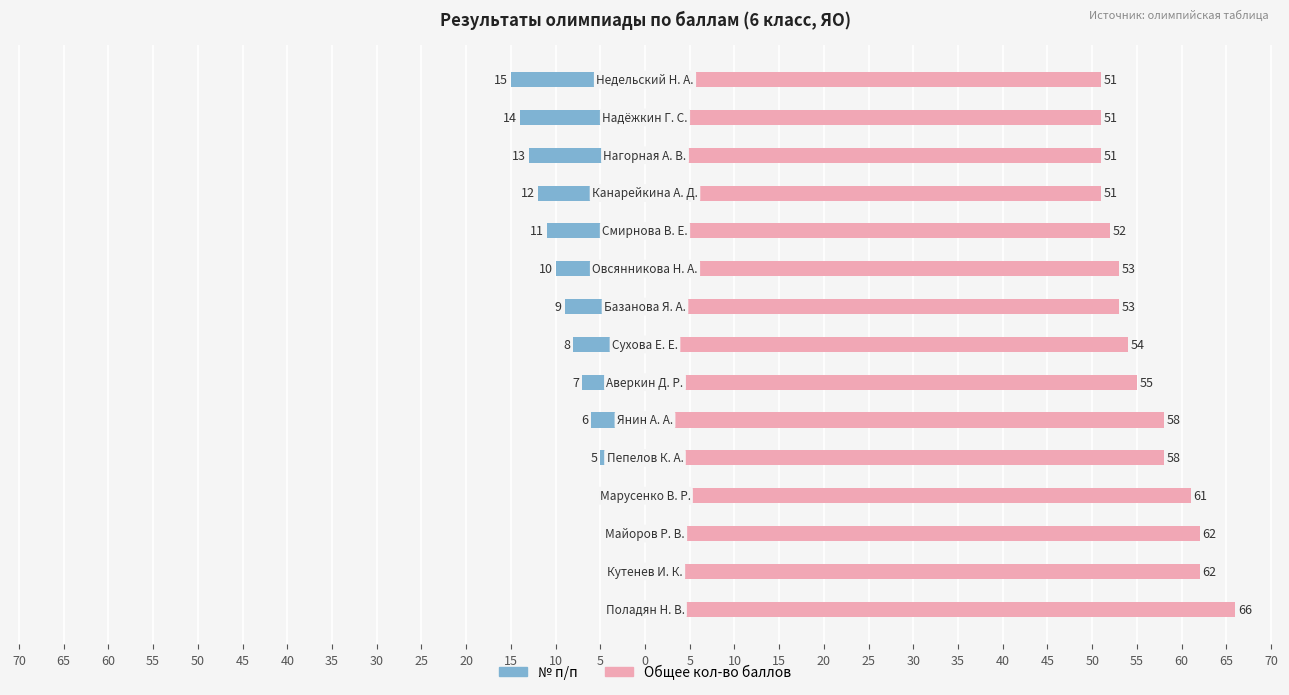

Rank the series by their average value, from highest to lowest.

Общее кол-во баллов, № п/п